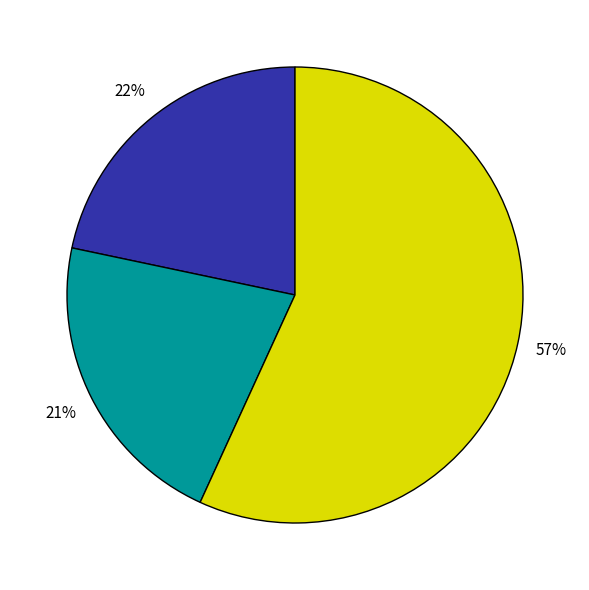

How many slices are in this pie chart?

3